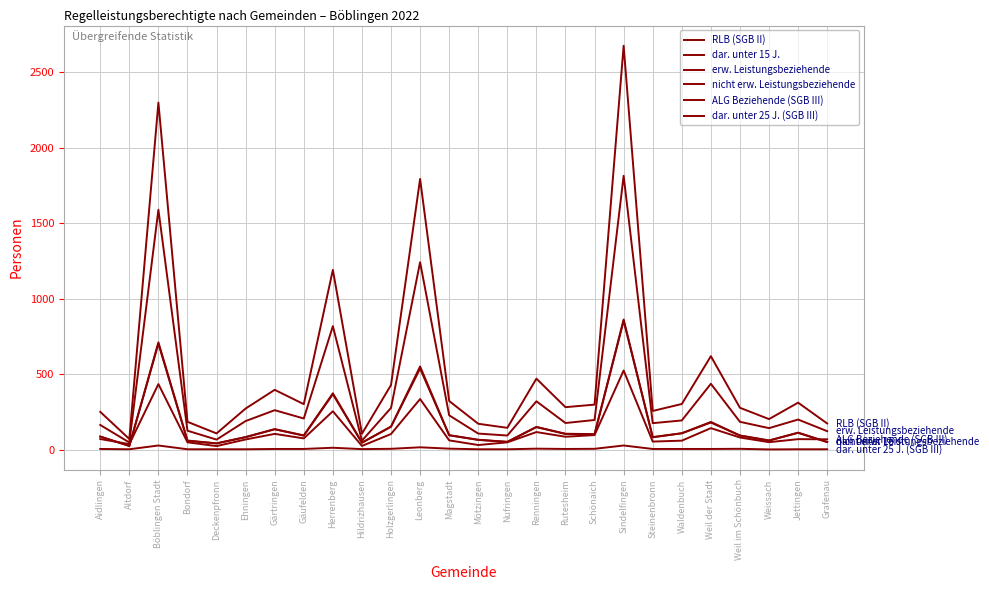

What is the difference between the highest and lowest values at Holzgerlingen?

423